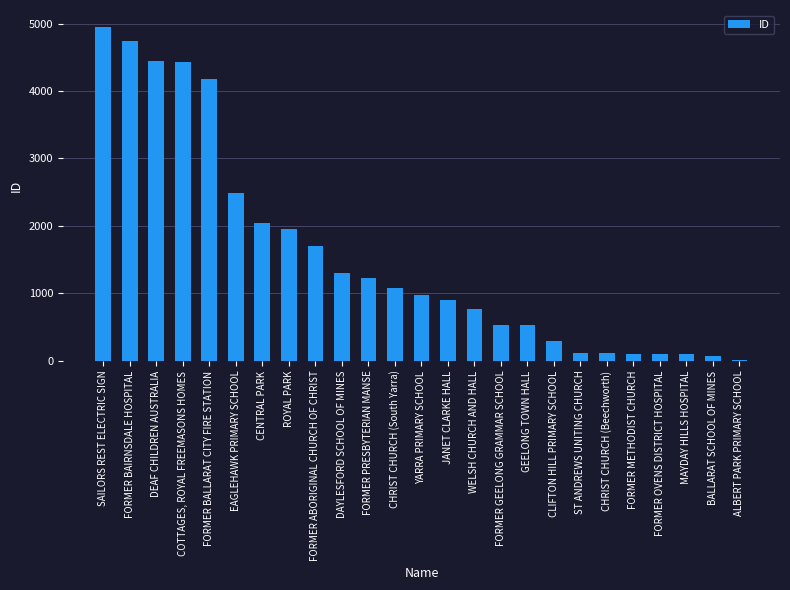

What is the approximate value at FORMER BALLARAT CITY FIRE STATION?

4173